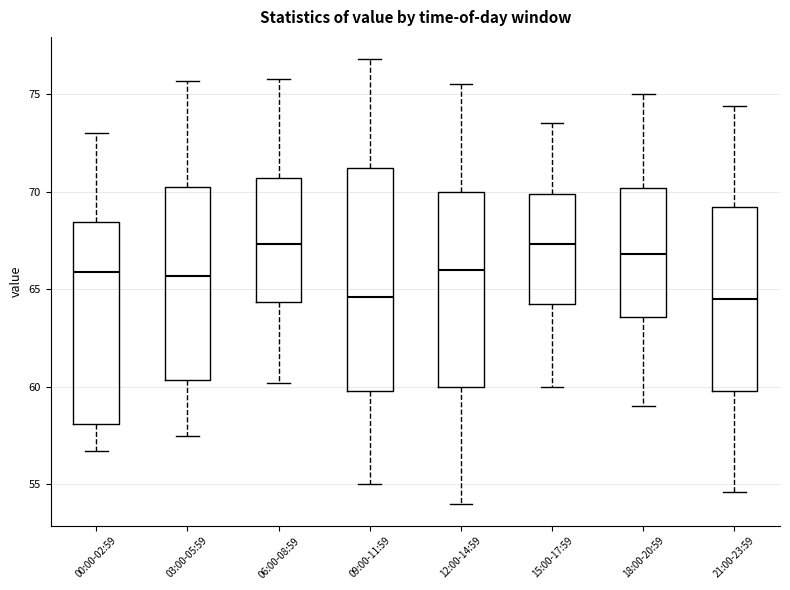

Reading left to right, read every box against the y-axis: the position of its median line, the range the box covers, and the ends of its whiskers. The values are not printed on the chart, so give them approximately, as read against the axis.

00:00-02:59: median 66.0, box 58.0 to 68.5, whiskers 56.5 to 73.0
03:00-05:59: median 65.5, box 60.5 to 70.0, whiskers 57.5 to 75.5
06:00-08:59: median 67.5, box 64.5 to 70.5, whiskers 60.0 to 76.0
09:00-11:59: median 64.5, box 60.0 to 71.0, whiskers 55.0 to 77.0
12:00-14:59: median 66.0, box 60.0 to 70.0, whiskers 54.0 to 75.5
15:00-17:59: median 67.5, box 64.5 to 70.0, whiskers 60.0 to 73.5
18:00-20:59: median 67.0, box 63.5 to 70.0, whiskers 59.0 to 75.0
21:00-23:59: median 64.5, box 60.0 to 69.0, whiskers 54.5 to 74.5